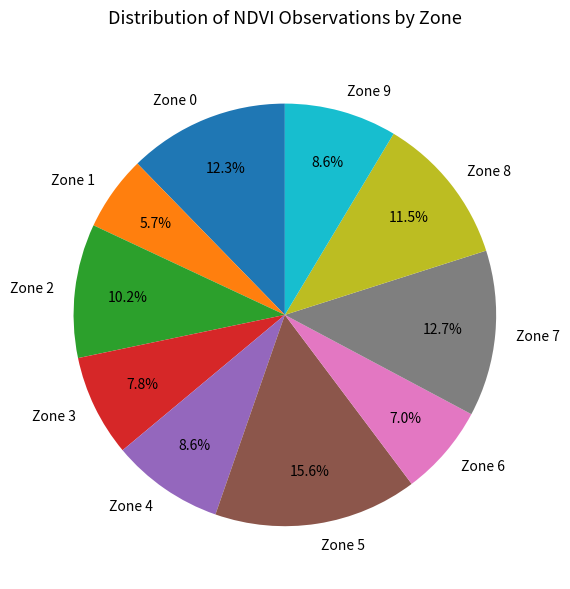

Is there any slice that represents more than half of the pie?

No